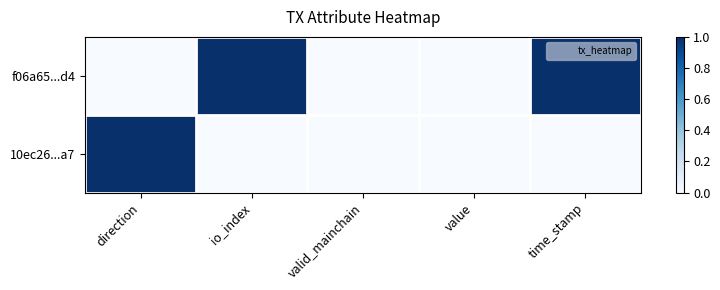

Reading left to right, extract all data points from this chart.

f06a65...d4: direction=0	io_index=1	valid_mainchain=0	value=0	time_stamp=1
10ec26...a7: direction=1	io_index=0	valid_mainchain=0	value=0	time_stamp=0